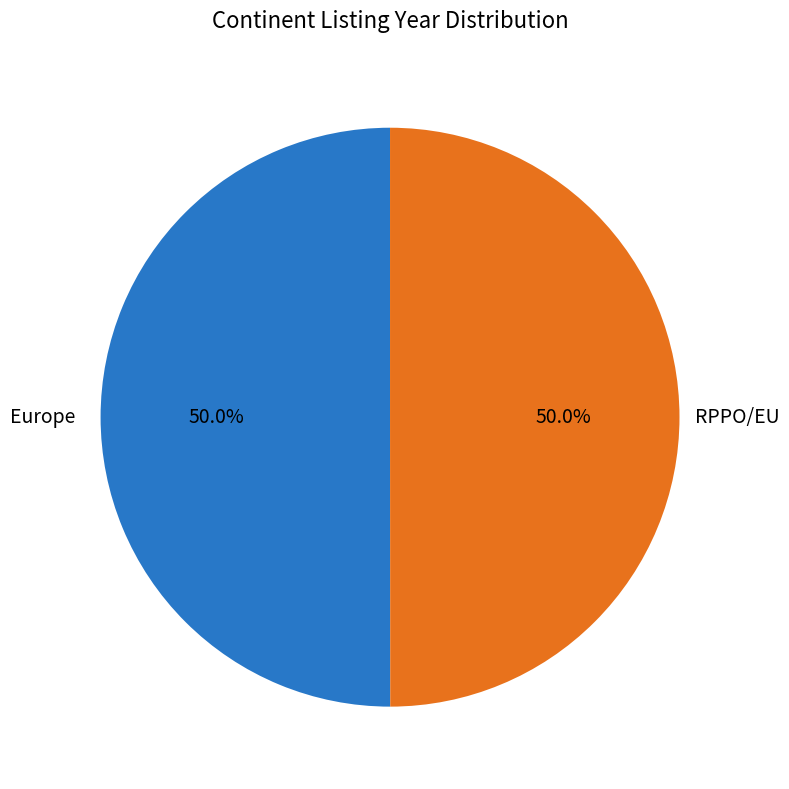

Approximately how many times larger is the value at Europe compared to RPPO/EU?

1.0